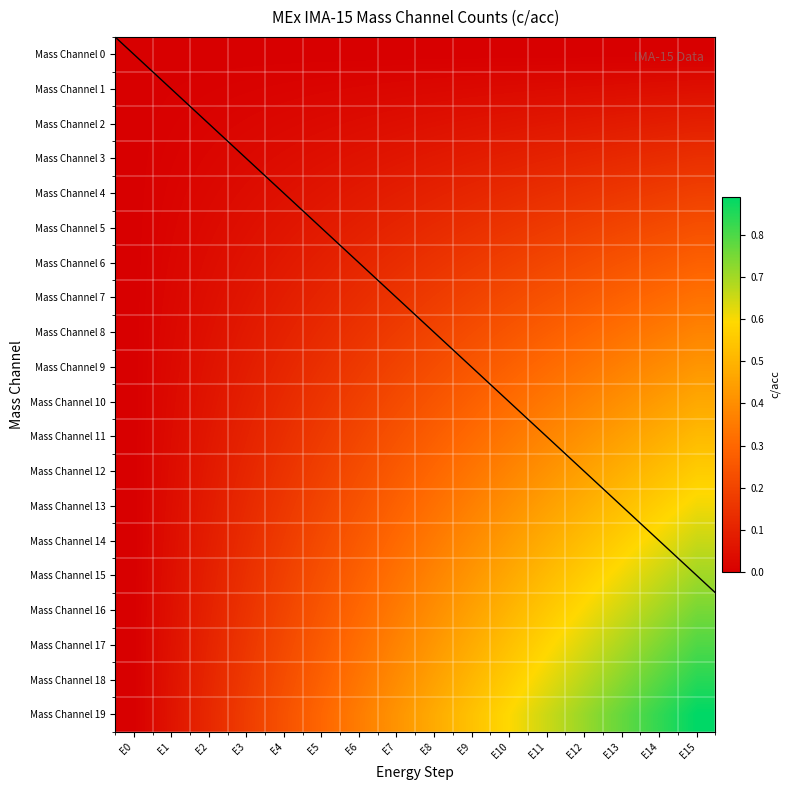

Reading right to left, what are all the values shown in this chart?

Mass Channel 0: E15=0.0	E14=0.0	E13=0.0	E12=0.0	E11=0.0	E10=0.0	E9=0.0	E8=0.0	E7=0.0	E6=0.0	E5=0.0	E4=0.0	E3=0.0	E2=0.0	E1=0.0	E0=0.0
Mass Channel 1: E15=0.0	E14=0.0	E13=0.0	E12=0.0	E11=0.0	E10=0.0	E9=0.0	E8=0.0	E7=0.0	E6=0.0	E5=0.0	E4=0.0	E3=0.0	E2=0.0	E1=0.0	E0=0.0
Mass Channel 2: E15=0.1	E14=0.1	E13=0.1	E12=0.1	E11=0.1	E10=0.1	E9=0.1	E8=0.1	E7=0.0	E6=0.0	E5=0.0	E4=0.0	E3=0.0	E2=0.0	E1=0.0	E0=0.0
Mass Channel 3: E15=0.1	E14=0.1	E13=0.1	E12=0.1	E11=0.1	E10=0.1	E9=0.1	E8=0.1	E7=0.1	E6=0.1	E5=0.0	E4=0.0	E3=0.0	E2=0.0	E1=0.0	E0=0.0
Mass Channel 4: E15=0.2	E14=0.2	E13=0.2	E12=0.2	E11=0.1	E10=0.1	E9=0.1	E8=0.1	E7=0.1	E6=0.1	E5=0.1	E4=0.1	E3=0.0	E2=0.0	E1=0.0	E0=0.0
Mass Channel 5: E15=0.2	E14=0.2	E13=0.2	E12=0.2	E11=0.2	E10=0.2	E9=0.1	E8=0.1	E7=0.1	E6=0.1	E5=0.1	E4=0.1	E3=0.0	E2=0.0	E1=0.0	E0=0.0
Mass Channel 6: E15=0.3	E14=0.3	E13=0.2	E12=0.2	E11=0.2	E10=0.2	E9=0.2	E8=0.1	E7=0.1	E6=0.1	E5=0.1	E4=0.1	E3=0.1	E2=0.0	E1=0.0	E0=0.0
Mass Channel 7: E15=0.3	E14=0.3	E13=0.3	E12=0.3	E11=0.2	E10=0.2	E9=0.2	E8=0.2	E7=0.2	E6=0.1	E5=0.1	E4=0.1	E3=0.1	E2=0.0	E1=0.0	E0=0.0
Mass Channel 8: E15=0.4	E14=0.4	E13=0.3	E12=0.3	E11=0.3	E10=0.2	E9=0.2	E8=0.2	E7=0.2	E6=0.2	E5=0.1	E4=0.1	E3=0.1	E2=0.1	E1=0.0	E0=0.0
Mass Channel 9: E15=0.4	E14=0.4	E13=0.4	E12=0.3	E11=0.3	E10=0.3	E9=0.3	E8=0.2	E7=0.2	E6=0.2	E5=0.1	E4=0.1	E3=0.1	E2=0.1	E1=0.0	E0=0.0
Mass Channel 10: E15=0.5	E14=0.4	E13=0.4	E12=0.4	E11=0.3	E10=0.3	E9=0.3	E8=0.2	E7=0.2	E6=0.2	E5=0.2	E4=0.1	E3=0.1	E2=0.1	E1=0.0	E0=0.0
Mass Channel 11: E15=0.5	E14=0.5	E13=0.4	E12=0.4	E11=0.4	E10=0.3	E9=0.3	E8=0.3	E7=0.2	E6=0.2	E5=0.2	E4=0.1	E3=0.1	E2=0.1	E1=0.0	E0=0.0
Mass Channel 12: E15=0.6	E14=0.5	E13=0.5	E12=0.4	E11=0.4	E10=0.4	E9=0.3	E8=0.3	E7=0.3	E6=0.2	E5=0.2	E4=0.1	E3=0.1	E2=0.1	E1=0.0	E0=0.0
Mass Channel 13: E15=0.6	E14=0.6	E13=0.5	E12=0.5	E11=0.4	E10=0.4	E9=0.4	E8=0.3	E7=0.3	E6=0.2	E5=0.2	E4=0.2	E3=0.1	E2=0.1	E1=0.0	E0=0.0
Mass Channel 14: E15=0.7	E14=0.6	E13=0.6	E12=0.5	E11=0.5	E10=0.4	E9=0.4	E8=0.3	E7=0.3	E6=0.3	E5=0.2	E4=0.2	E3=0.1	E2=0.1	E1=0.0	E0=0.0
Mass Channel 15: E15=0.7	E14=0.7	E13=0.6	E12=0.6	E11=0.5	E10=0.5	E9=0.4	E8=0.4	E7=0.3	E6=0.3	E5=0.2	E4=0.2	E3=0.1	E2=0.1	E1=0.0	E0=0.0
Mass Channel 16: E15=0.8	E14=0.7	E13=0.7	E12=0.6	E11=0.6	E10=0.5	E9=0.5	E8=0.4	E7=0.4	E6=0.3	E5=0.2	E4=0.2	E3=0.2	E2=0.1	E1=0.1	E0=0.0
Mass Channel 17: E15=0.8	E14=0.7	E13=0.7	E12=0.6	E11=0.6	E10=0.5	E9=0.5	E8=0.4	E7=0.4	E6=0.3	E5=0.3	E4=0.2	E3=0.2	E2=0.1	E1=0.1	E0=0.0
Mass Channel 18: E15=0.8	E14=0.8	E13=0.7	E12=0.7	E11=0.6	E10=0.6	E9=0.5	E8=0.5	E7=0.4	E6=0.3	E5=0.3	E4=0.2	E3=0.2	E2=0.1	E1=0.1	E0=0.0
Mass Channel 19: E15=0.9	E14=0.8	E13=0.8	E12=0.7	E11=0.7	E10=0.6	E9=0.5	E8=0.5	E7=0.4	E6=0.4	E5=0.3	E4=0.2	E3=0.2	E2=0.1	E1=0.1	E0=0.0